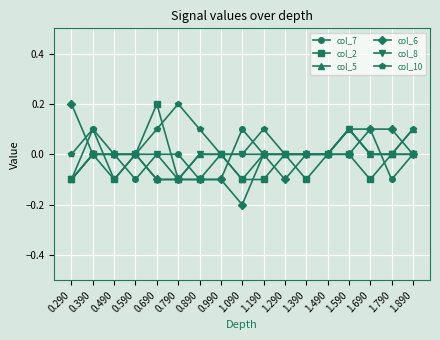

The col_7 series shows -0.1 at 0.890. True or false?

True